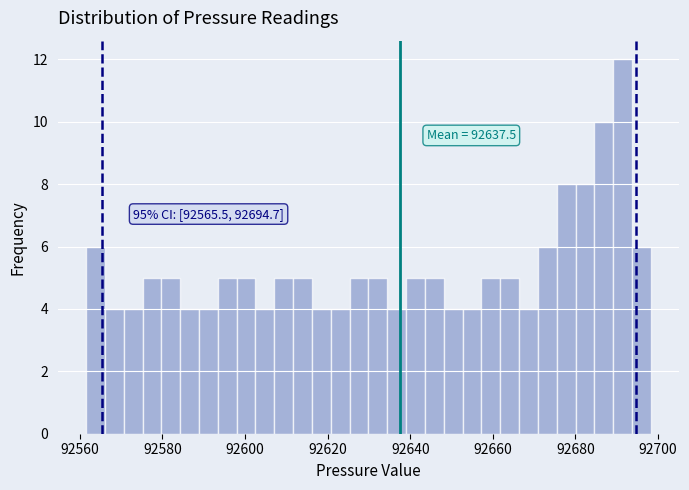

Around what value on the x-axis is the tallest bar? Give the approximate position of its centre, as read against the axis.

92692